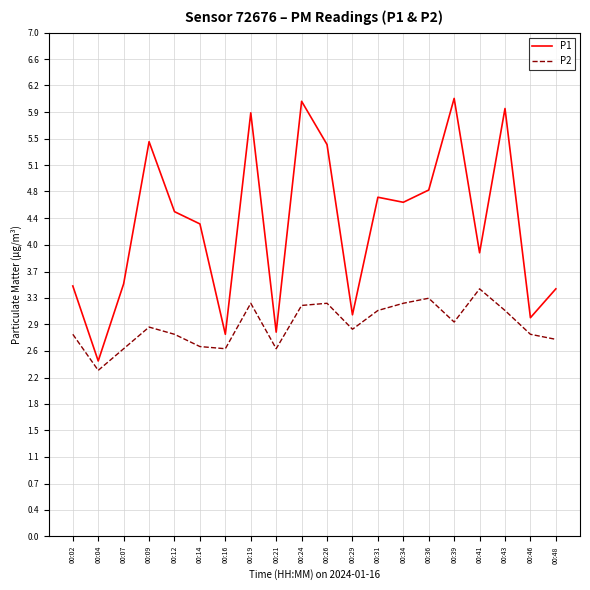

Read the P1 value at 00:29.

3.1